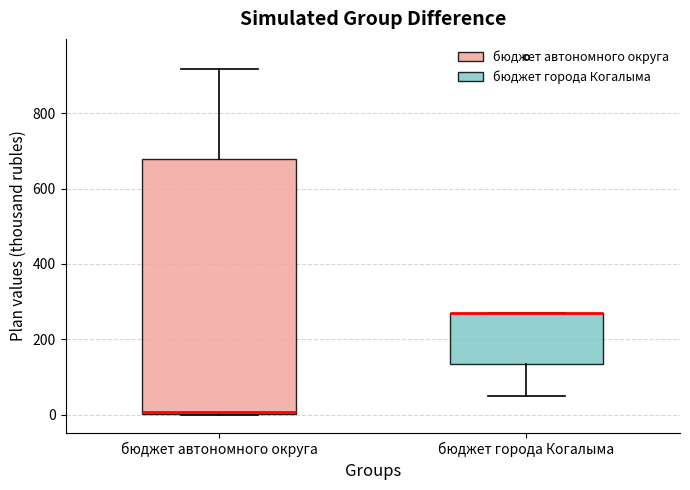

Reading left to right, read every box against the y-axis: the position of its median line, the range the box covers, and the ends of its whiskers. The values are not printed on the chart, so give them approximately, as read against the axis.

бюджет автономного округа: median 0, box 0 to 680, whiskers 0 to 920
бюджет города Когалыма: median 280 (drawn on the box's upper edge), box 140 to 280, whiskers 60 to 280